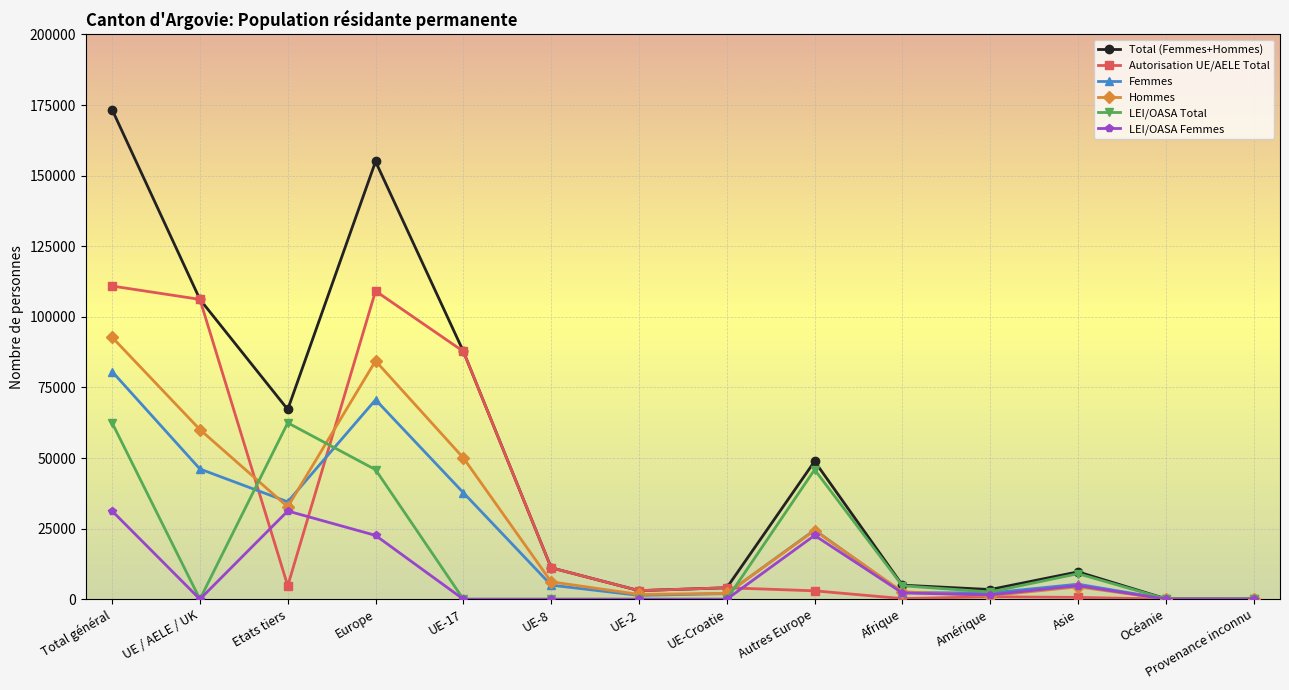

What is the greatest value displayed?

173370